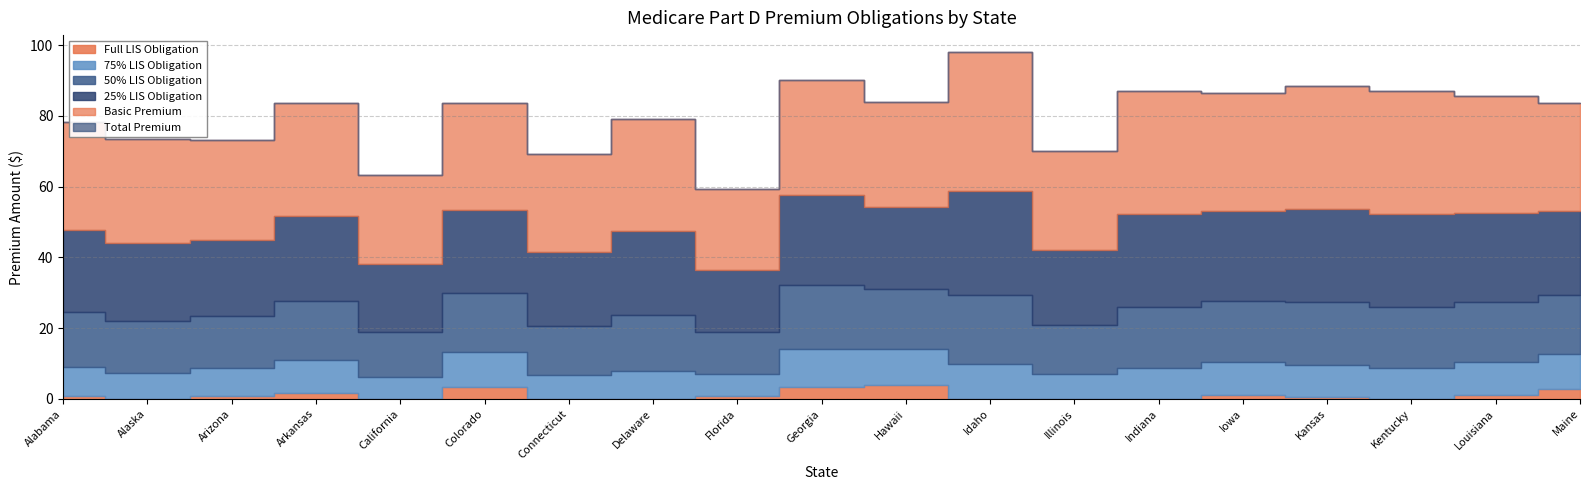

Which series has the widest spread of values?

partdbasicpremium